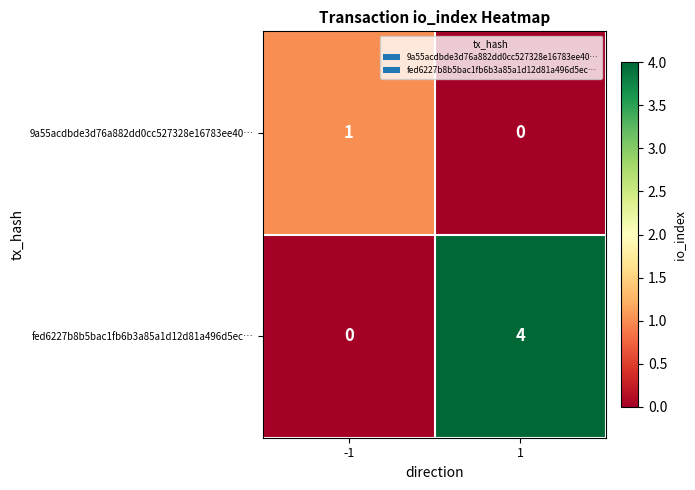

How many values in the 9a55acdbde3d76a882dd0cc527328e16783ee40… series are below 1?

1